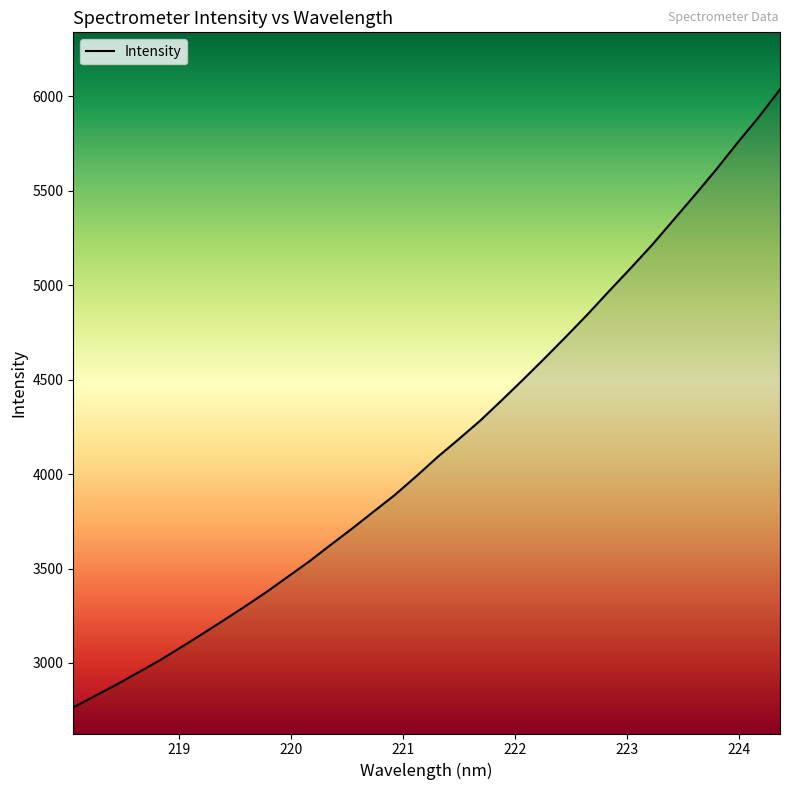

How many lines are shown in the chart?

1